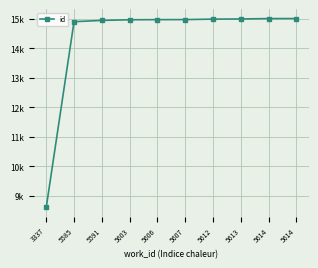

Reading left to right, extract all data points from this chart.

3337=8608	5585=14909	5591=14952	5603=14974	5606=14978	5607=14980	5612=14996	5613=15001	5614=15014	5614=15015